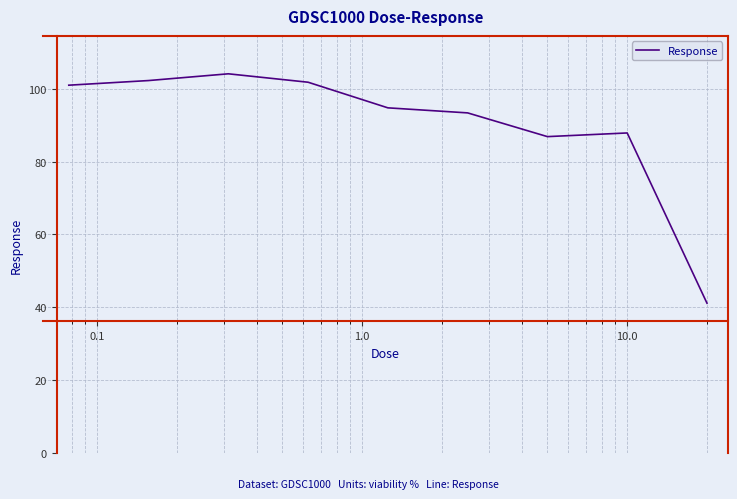

What is the greatest value displayed?

104.1